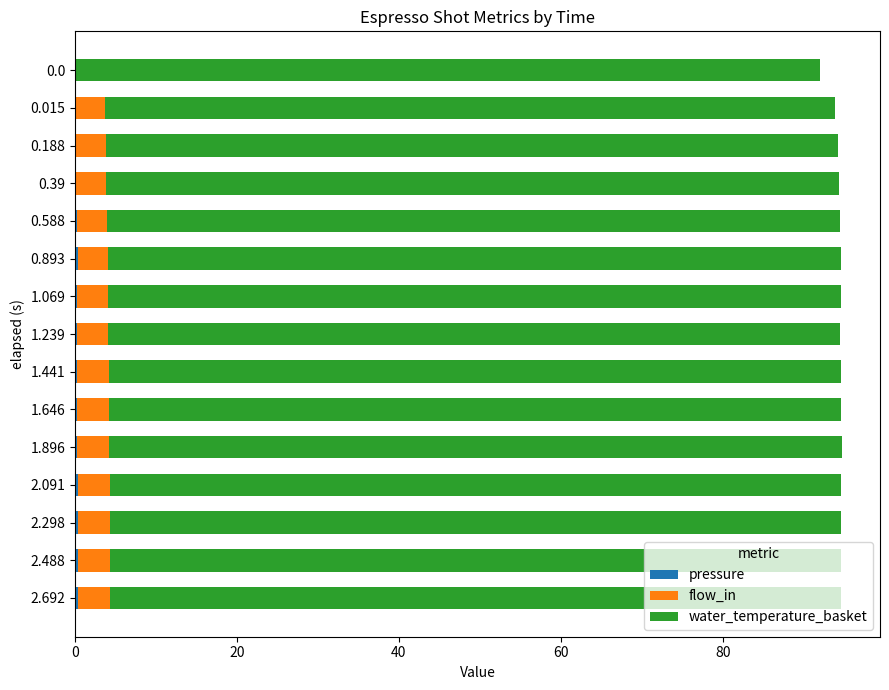

How many distinct data groups are displayed?

3